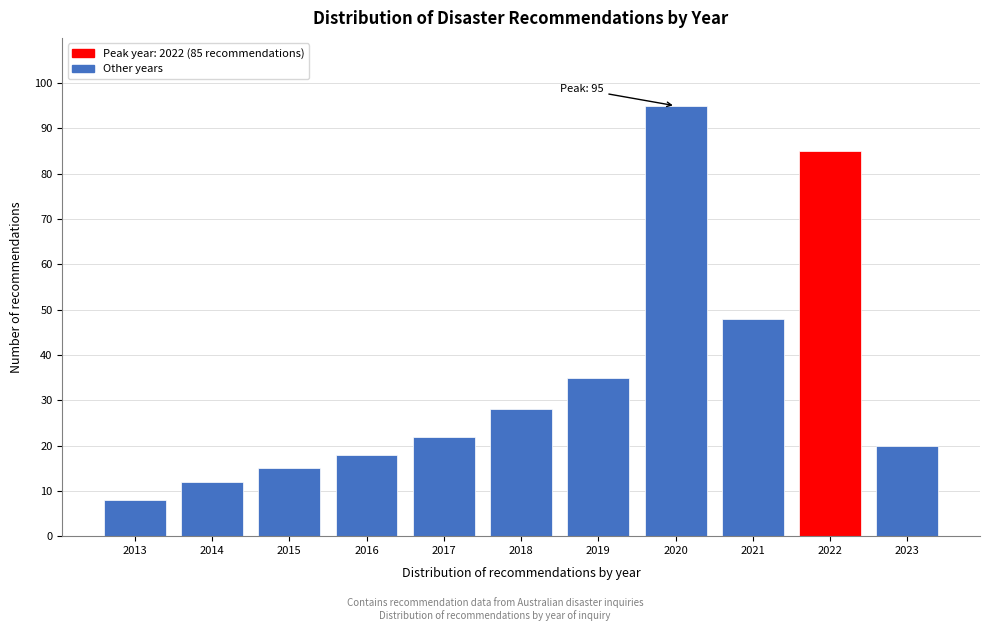

Reading right to left, what are all the values shown in this chart?

2023=20	2022=85	2021=48	2020=95	2019=35	2018=28	2017=22	2016=18	2015=15	2014=12	2013=8